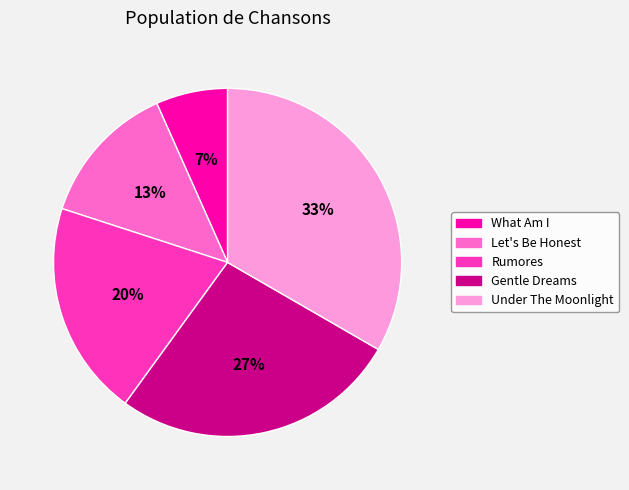

Is there a majority slice in this chart?

No